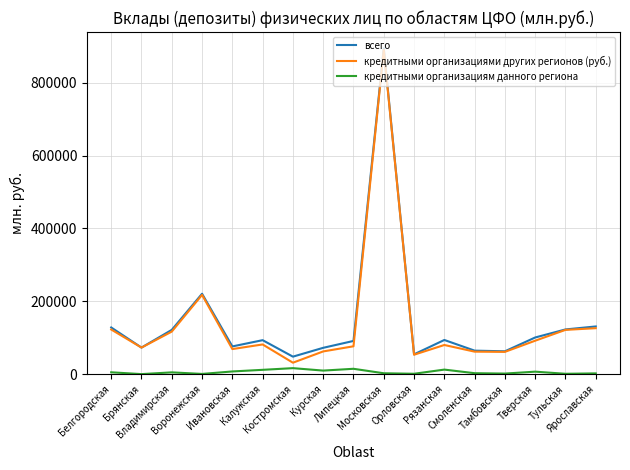

What is the sum of the всего values at Ярославская and Липецкая?

221942